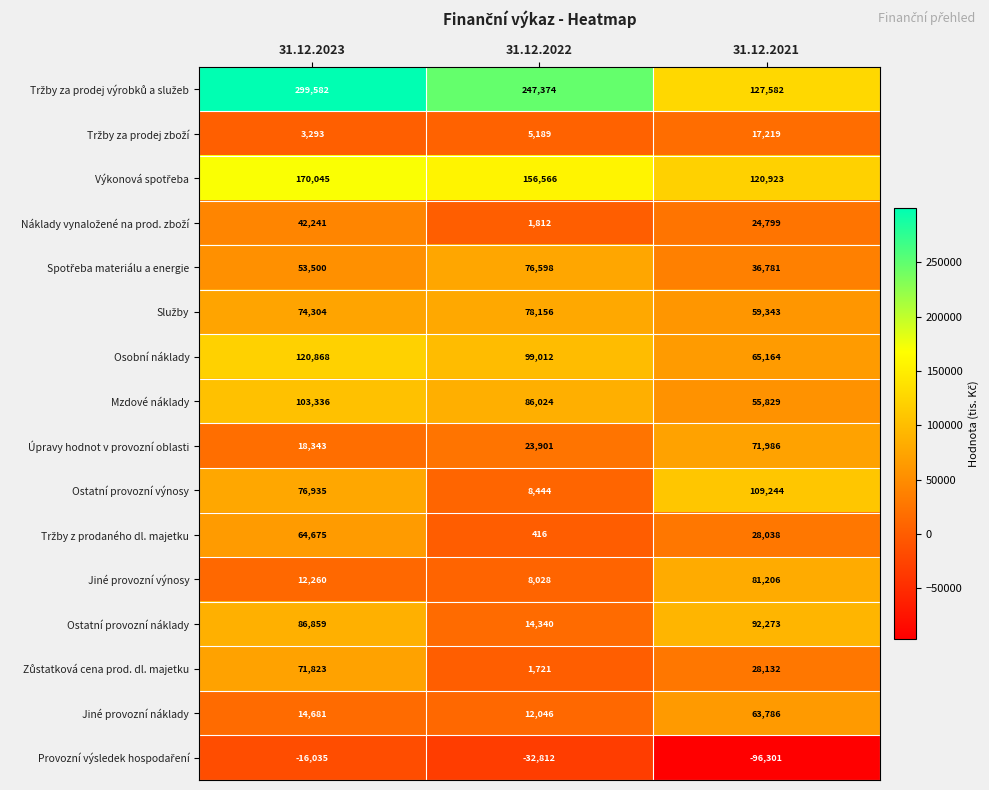

Which category has the highest value across all series?

31.12.2023